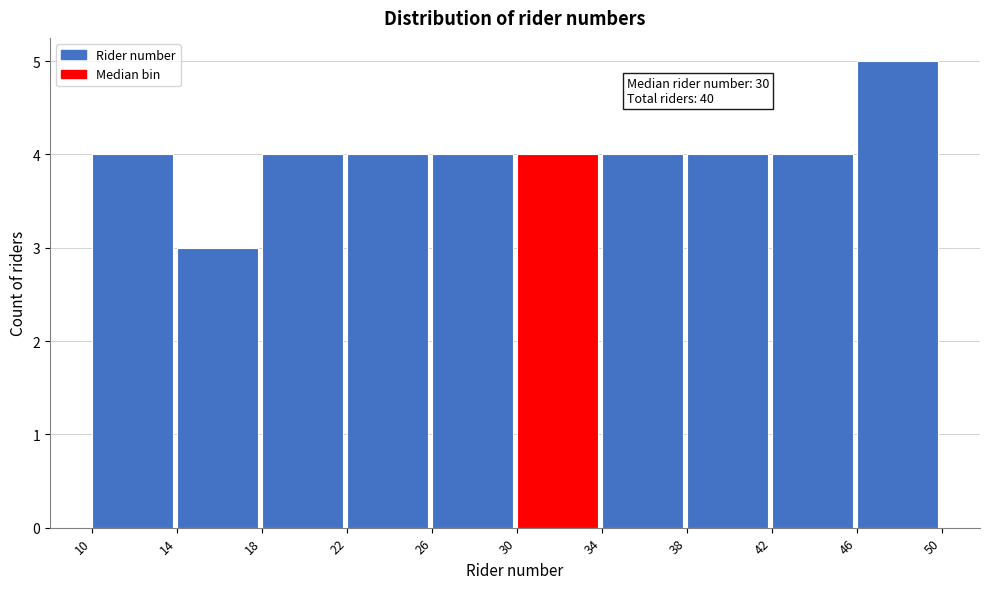

Over which range of the x-axis is the bar tallest?

46 to 50